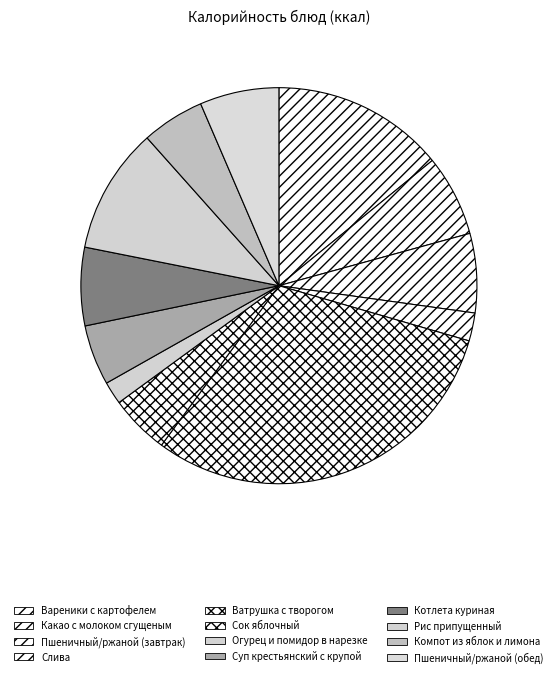

Count the number of slices in the pie.

12